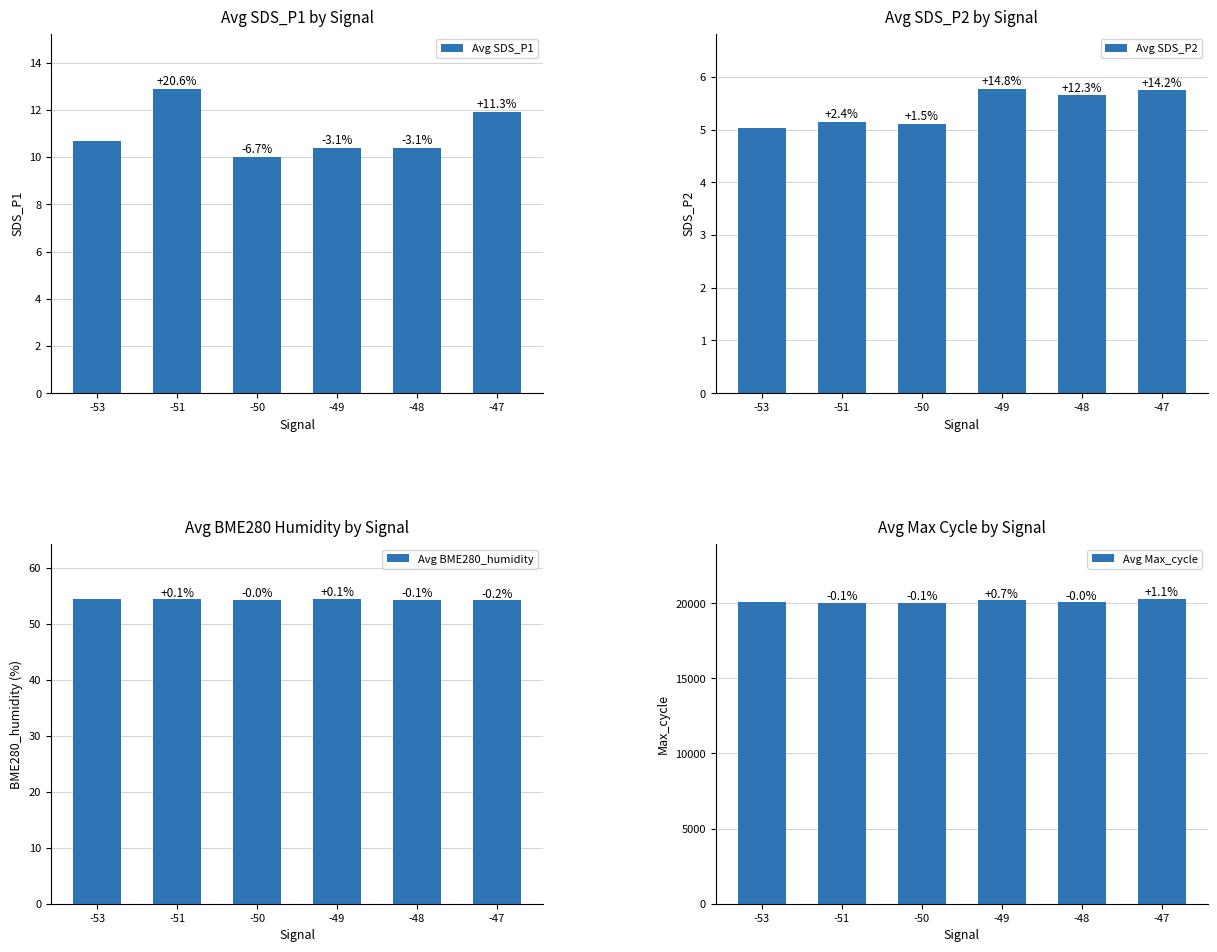

Reading right to left, extract all data points from this chart.

Avg SDS_P1: 11.9	10.4	10.4	10.0	12.9	10.7
Avg SDS_P2: 5.7	5.6	5.8	5.1	5.2	5.0
Avg BME280_humidity: 54.2	54.3	54.4	54.3	54.4	54.3
Avg Max_cycle: 20275.0	20048.5	20185.7	20029.0	20031.0	20051.0